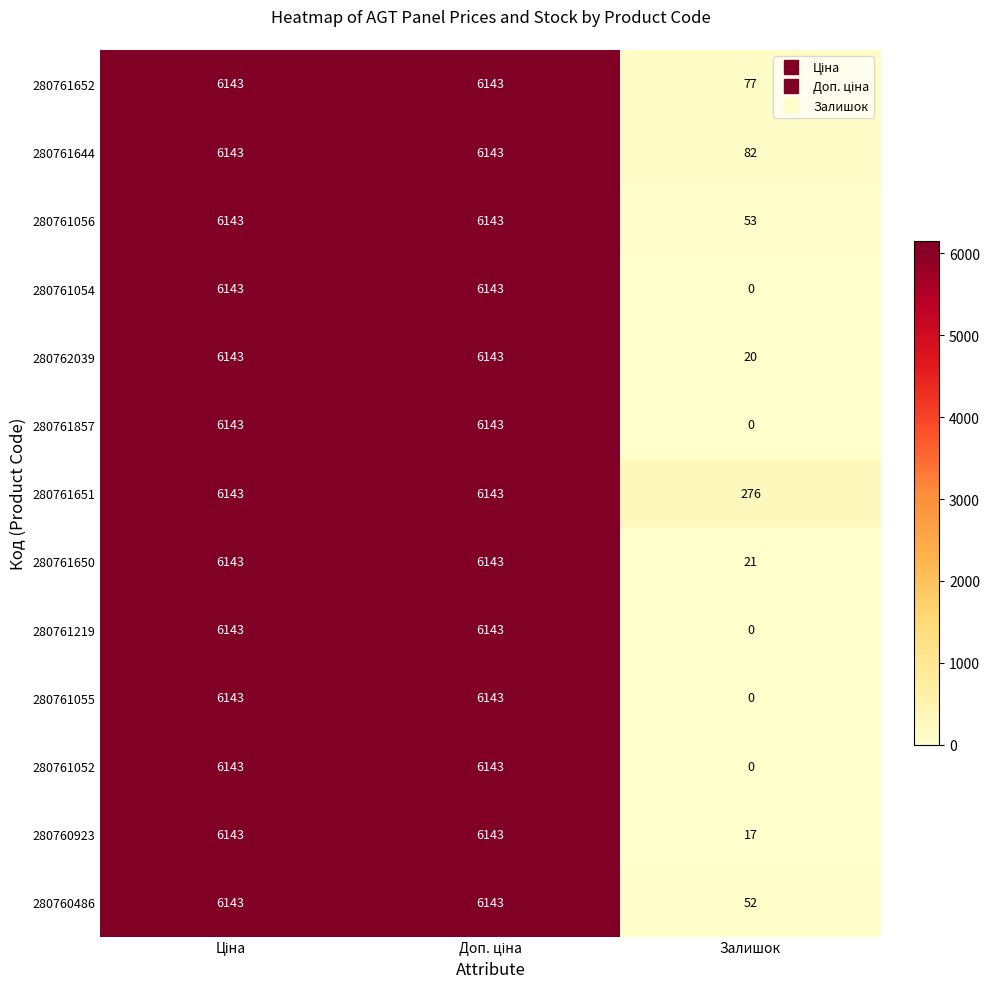

How many 280761650 values are between 21 and 6143?

3